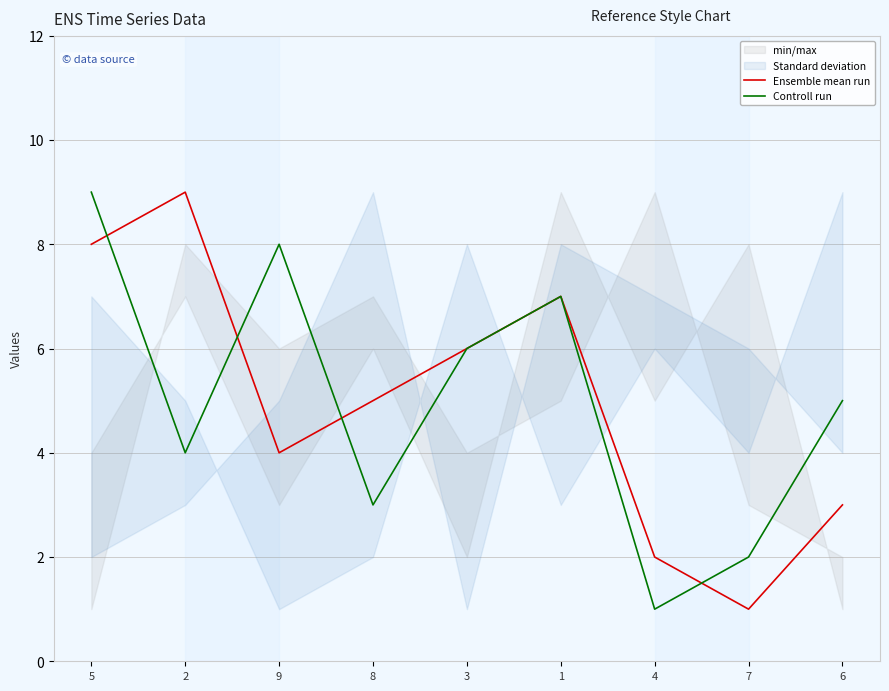

List the labels in order of Controll run value, largest first.

5, 9, 1, 3, 6, 2, 8, 7, 4